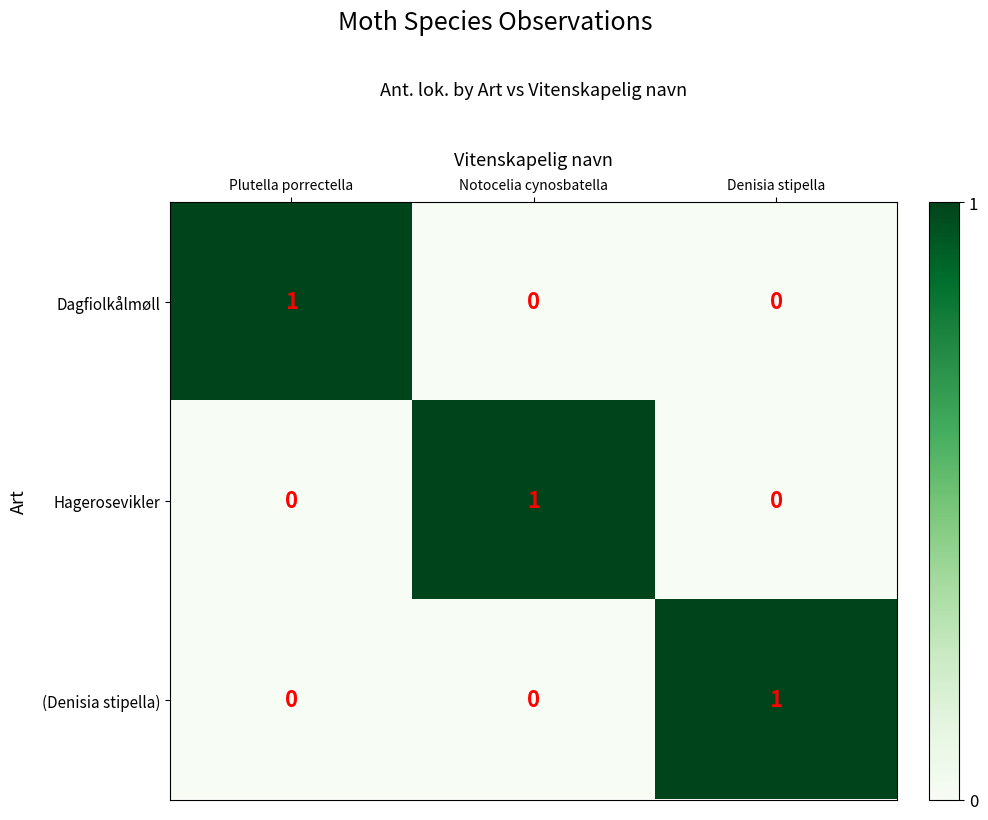

Is the value of Hagerosevikler at Notocelia cynosbatella greater than the value of Dagfiolkålmøll at Notocelia cynosbatella?

Yes